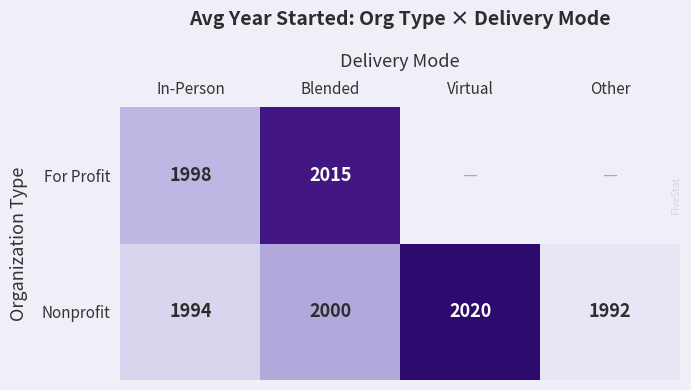

Rank the series at Blended from highest to lowest value.

For Profit, Nonprofit